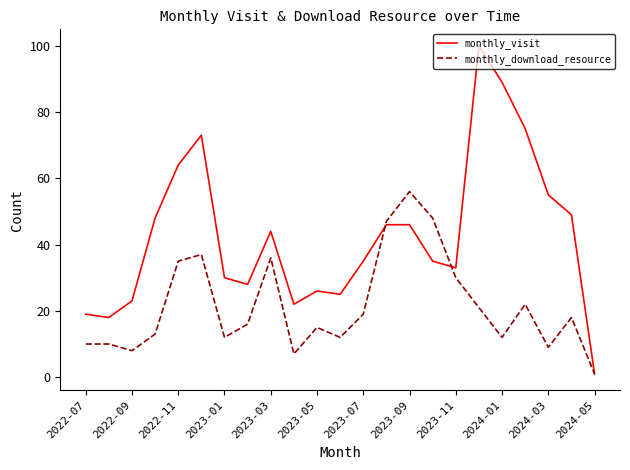

What is the lowest value of the monthly_visit series?

1